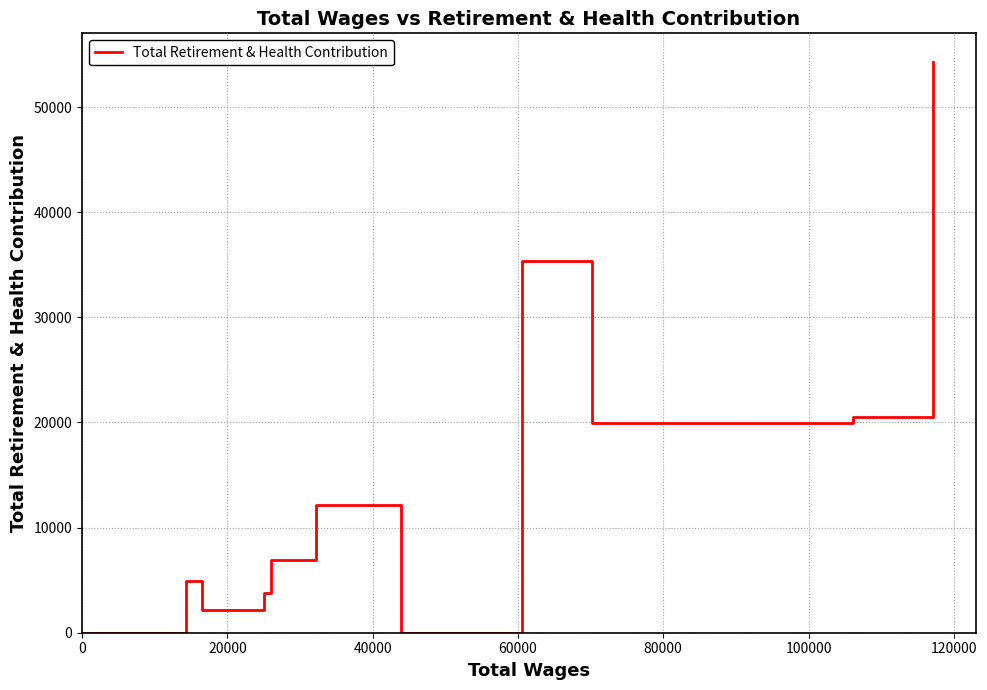

What is the maximum value shown in the chart?

54294